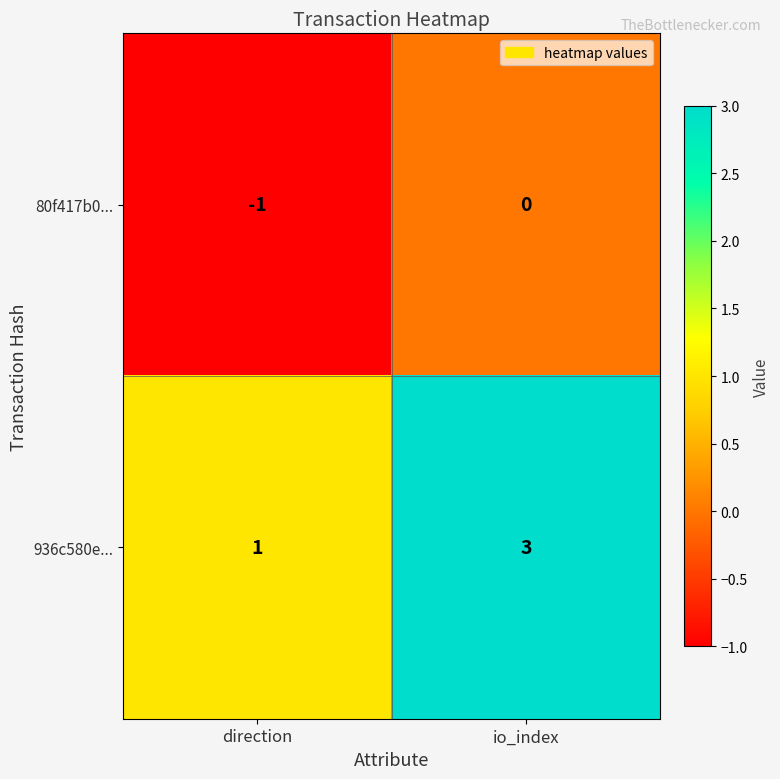

What is the difference between the highest and lowest values at io_index?

3